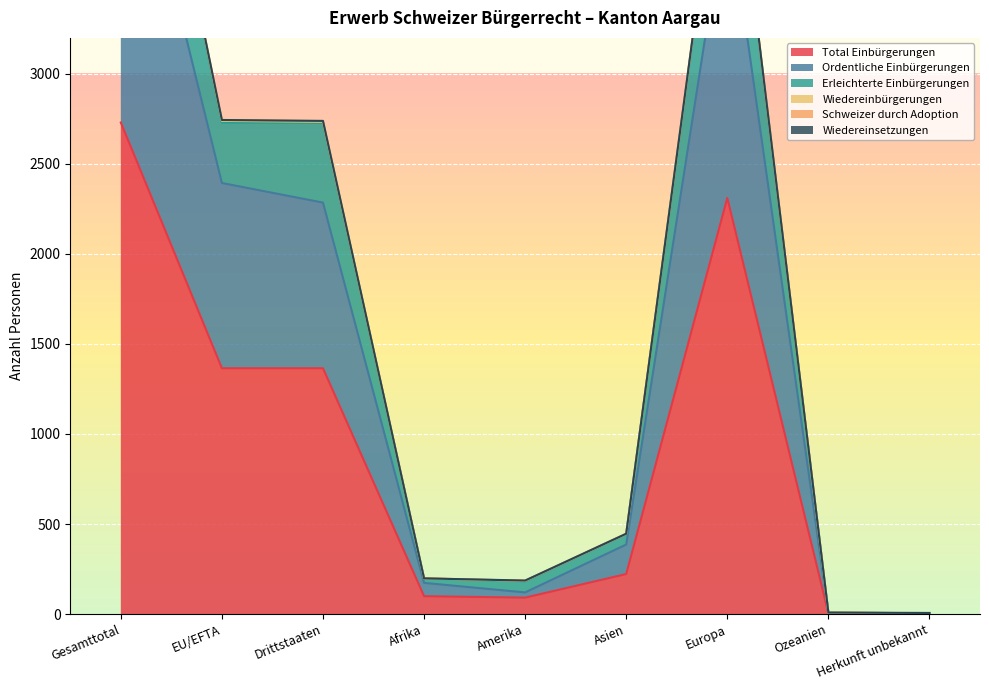

What is the difference between the highest and lowest values at Ozeanien?

4